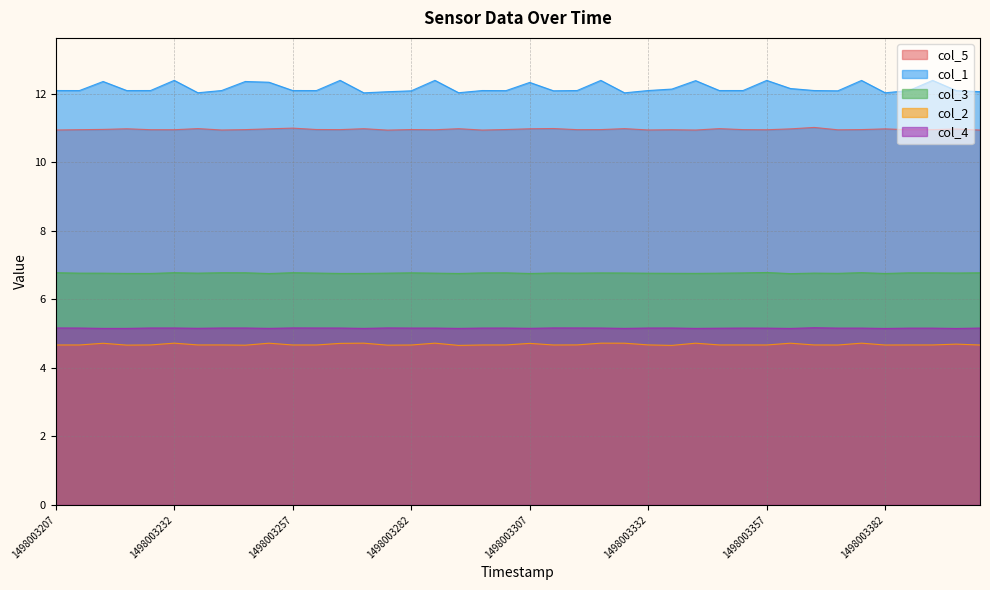

Count the col_3 values in the range 6 to 7.

40